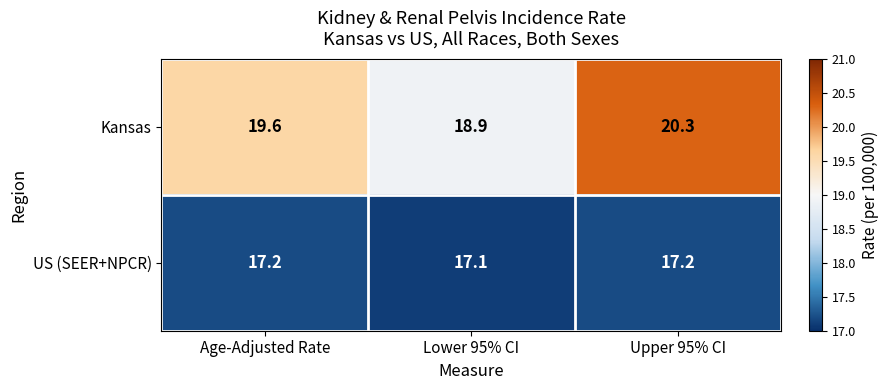

Rank the series at Age-Adjusted Rate from lowest to highest value.

US (SEER+NPCR), Kansas